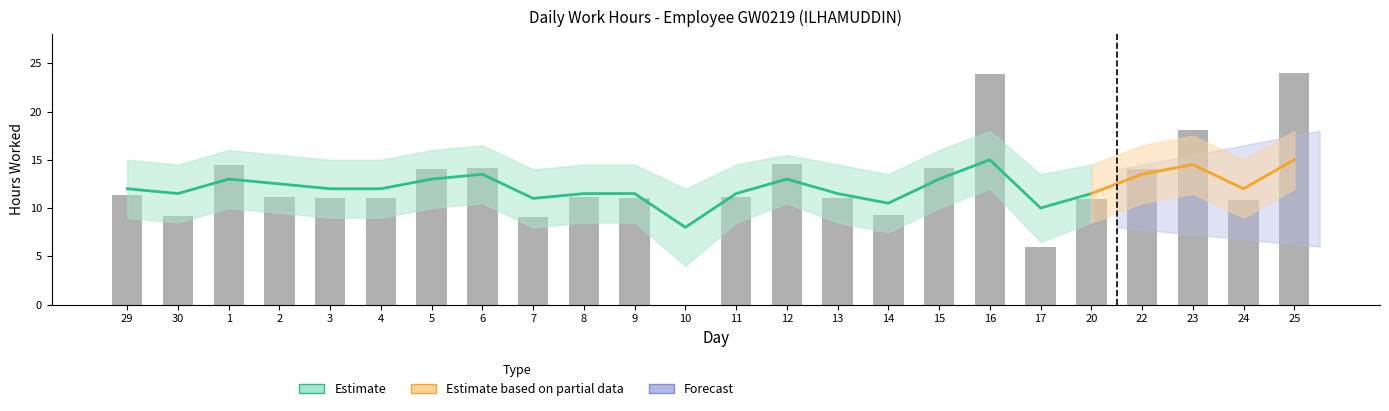

What is the approximate value of Smoothed Upper at 30?

14.5